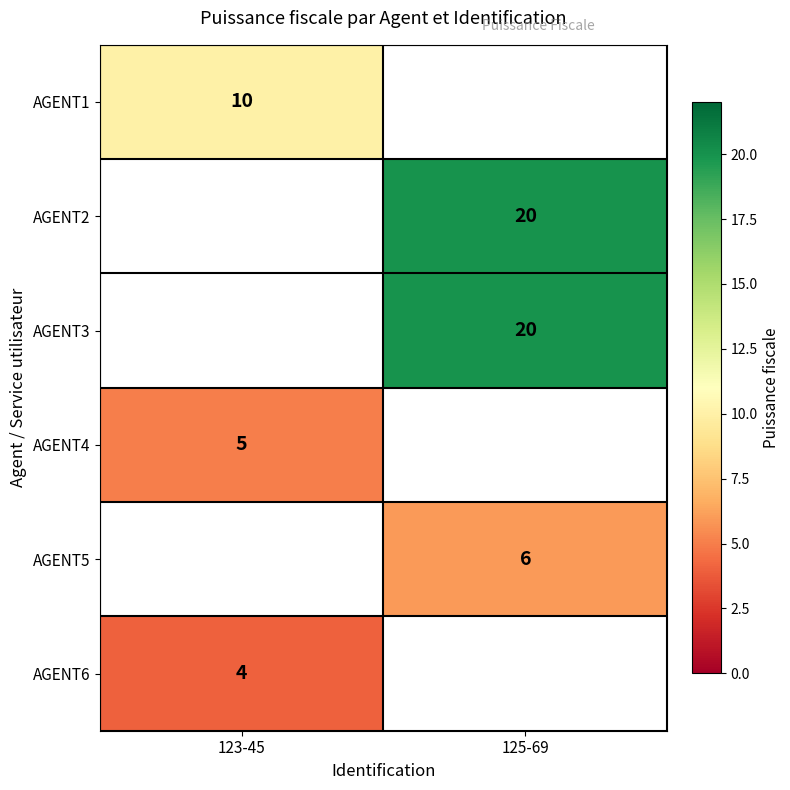

Which has a higher value, 123-45 or 125-69?

125-69